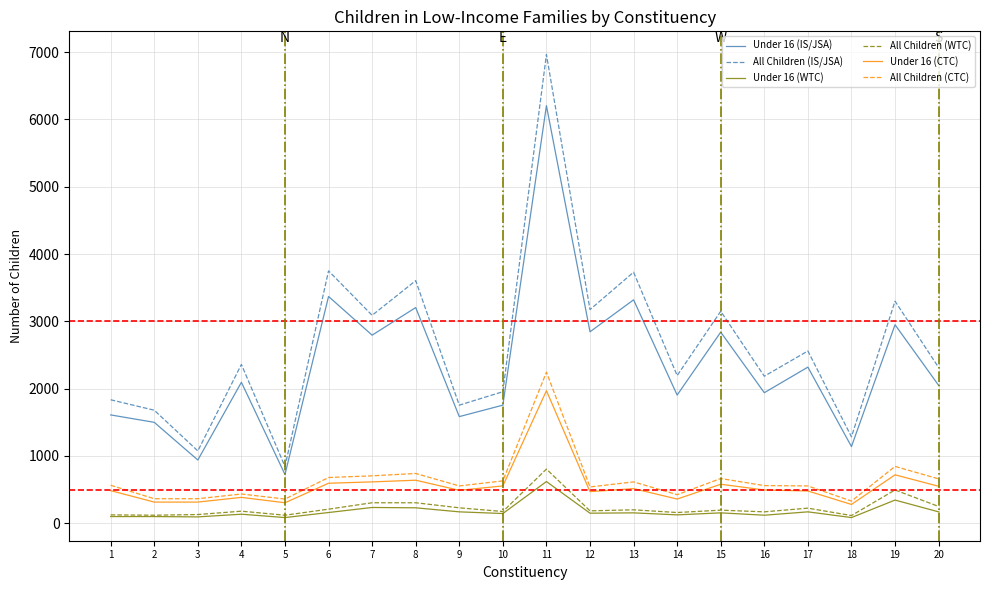

Which series has the widest spread of values?

All Children (IS/JSA)